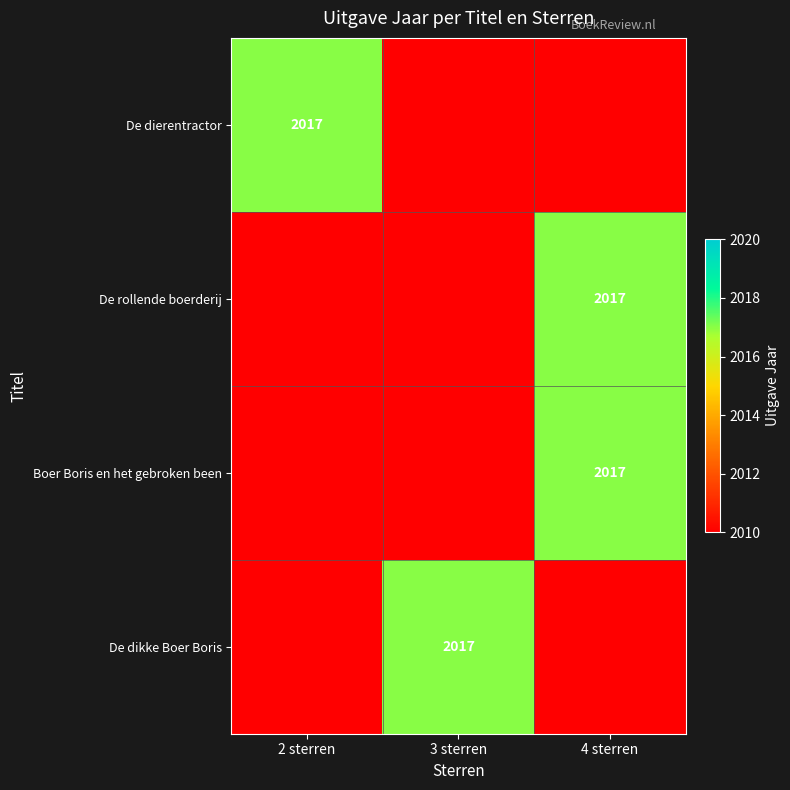

The De rollende boerderij series shows 2017 at 4 sterren. True or false?

True